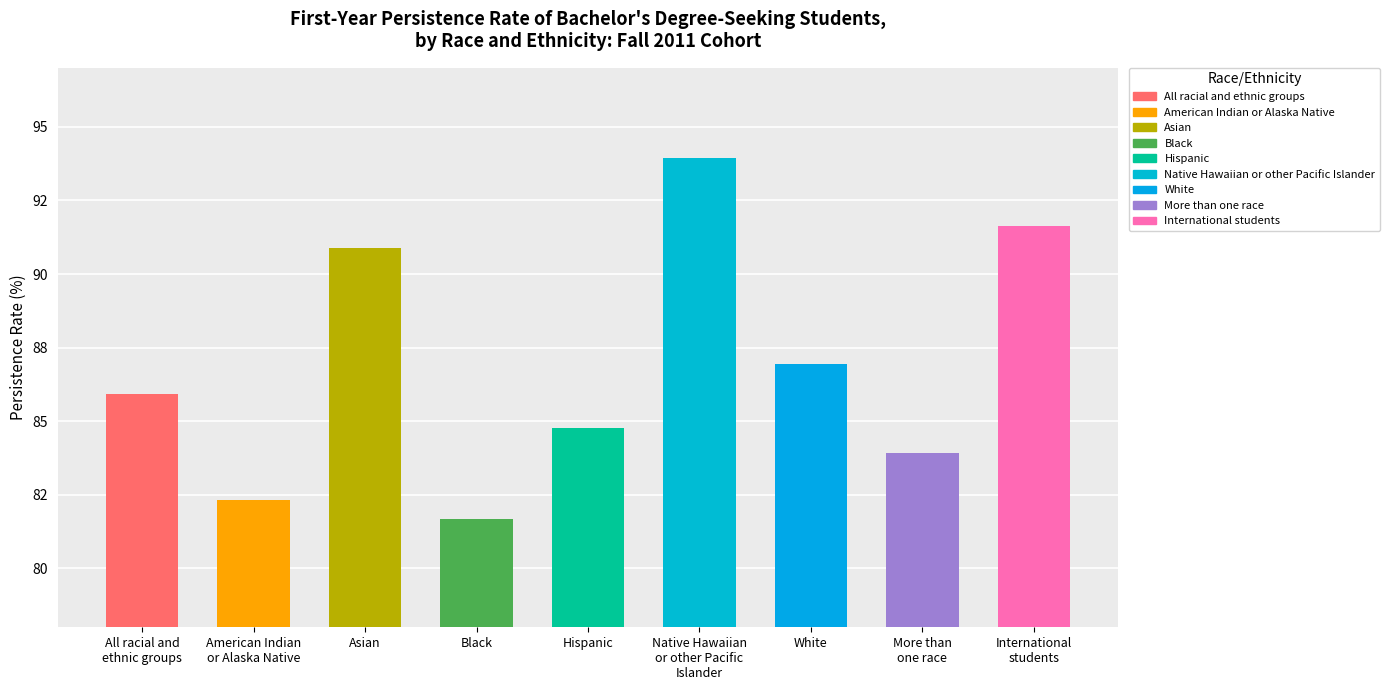

What position from the left is International
students?

9